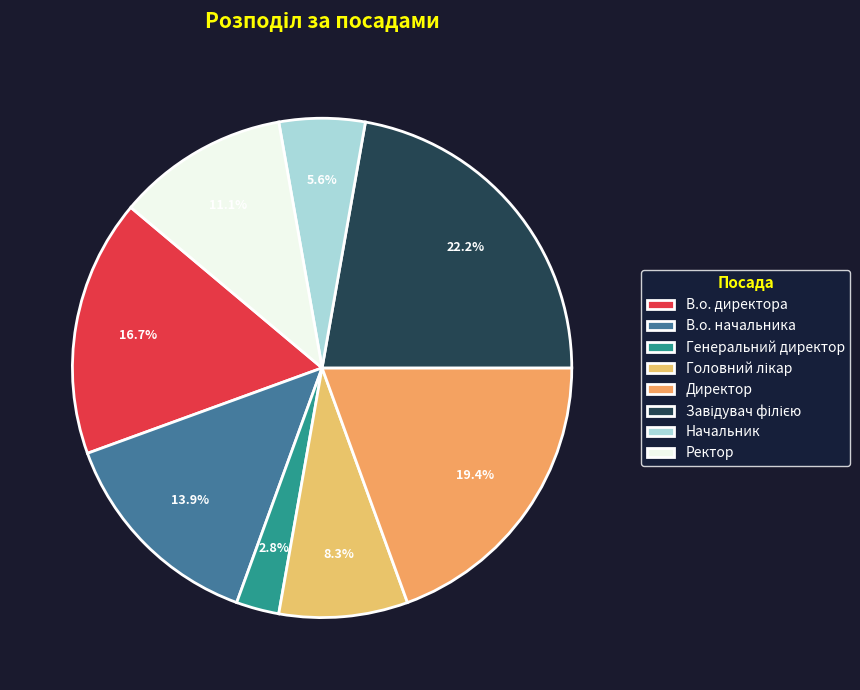

Is В.о. начальника the majority of the pie?

No